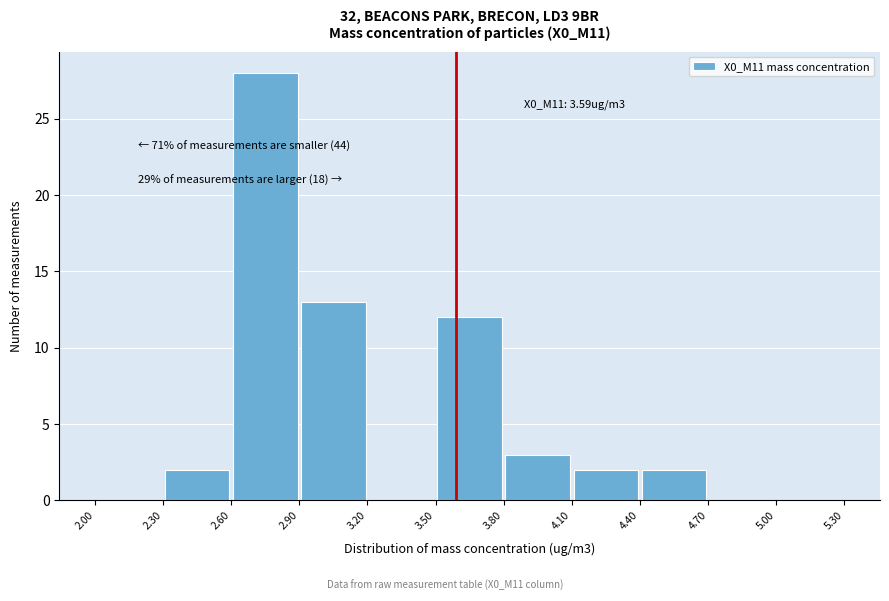

Over which range of the x-axis is the bar tallest?

2.60 to 2.90